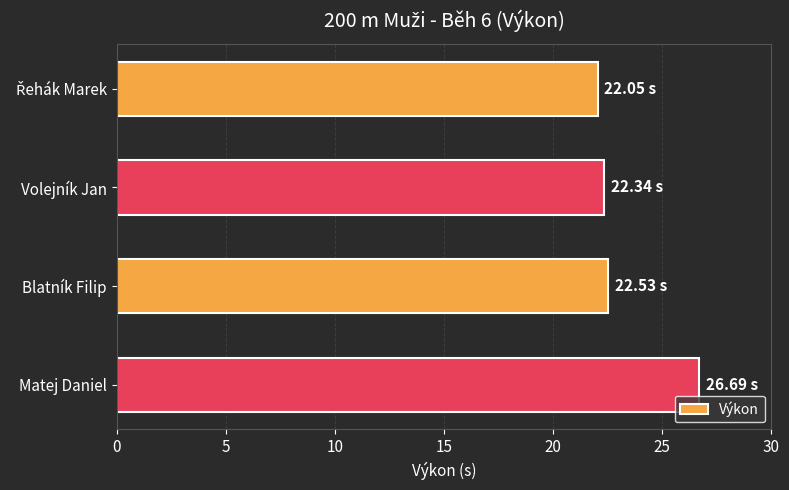

What is the ratio of the value at Matej Daniel to the value at Blatník Filip?

1.2